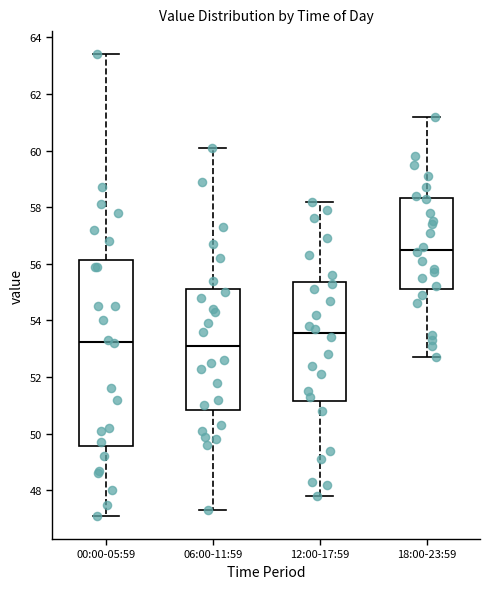

Where does the upper whisker of the box for 12:00-17:59 end on the y-axis? The values are not printed on the chart, so give them approximately, as read against the axis.

58.2